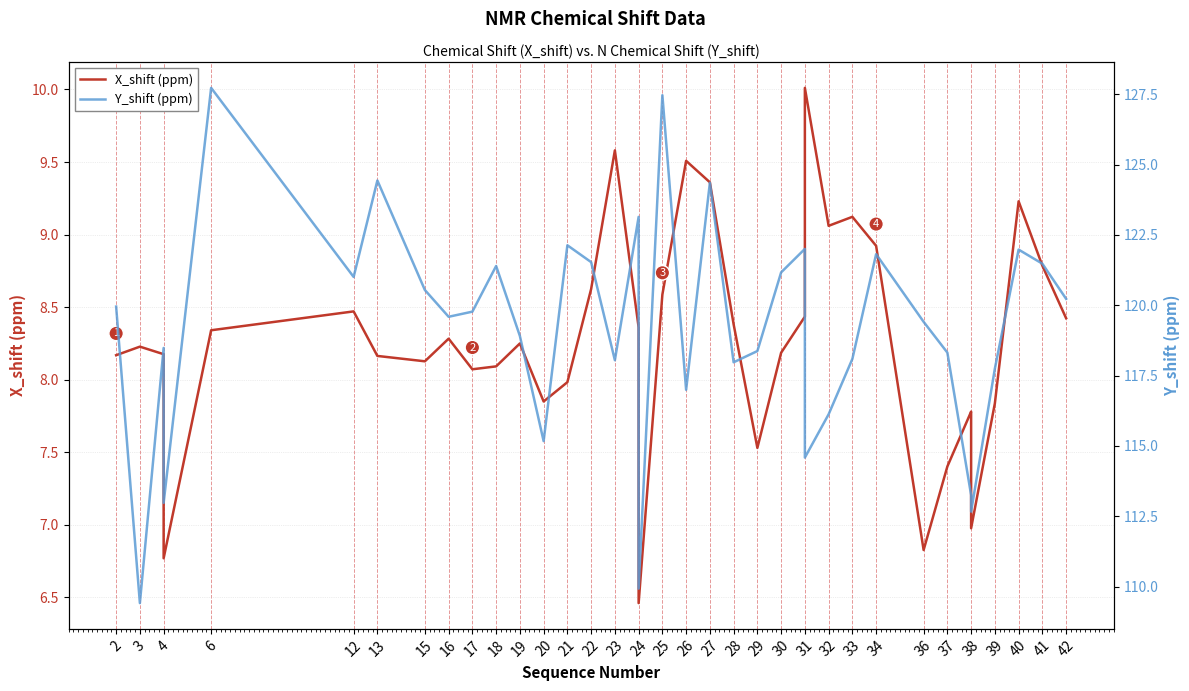

Rank the series at 37 from lowest to highest value.

X_shift (ppm), Y_shift (ppm)